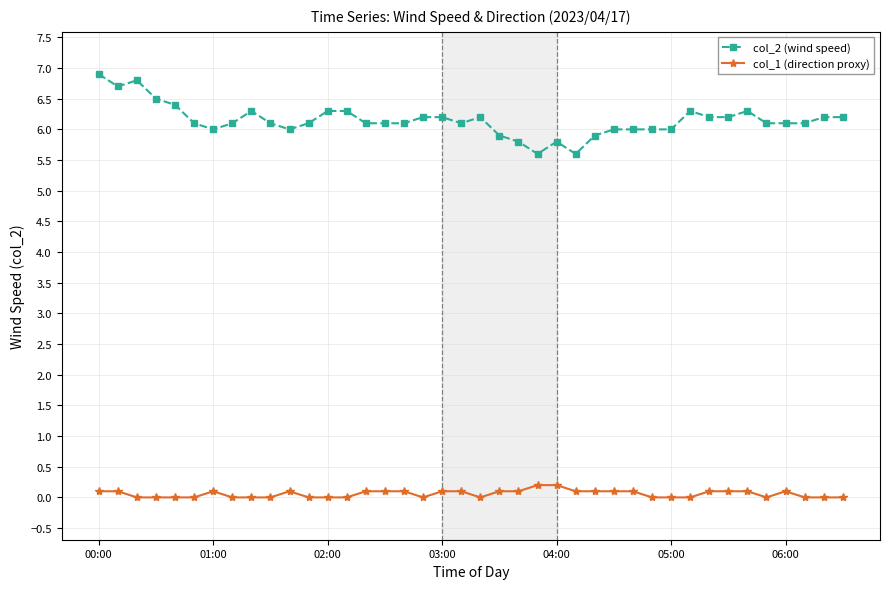

How many distinct data groups are displayed?

2